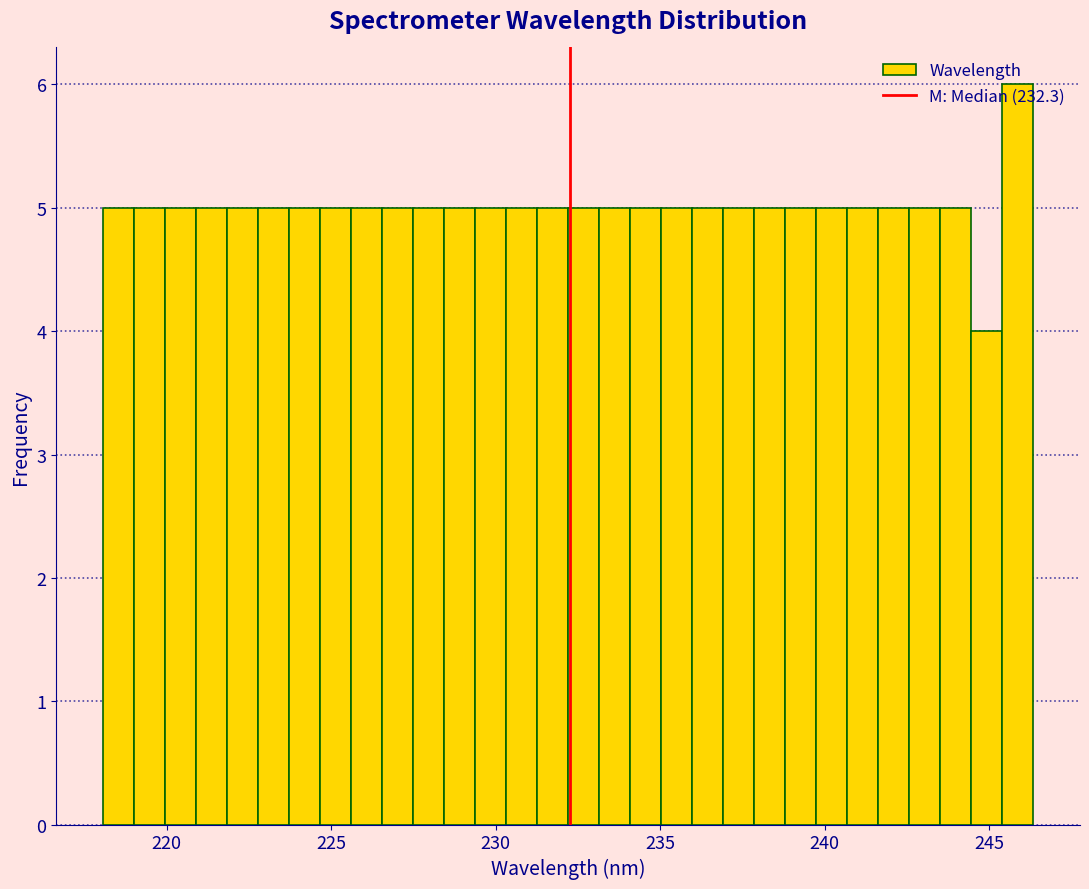

Around what value on the x-axis is the tallest bar? Give the approximate position of its centre, as read against the axis.

246.0